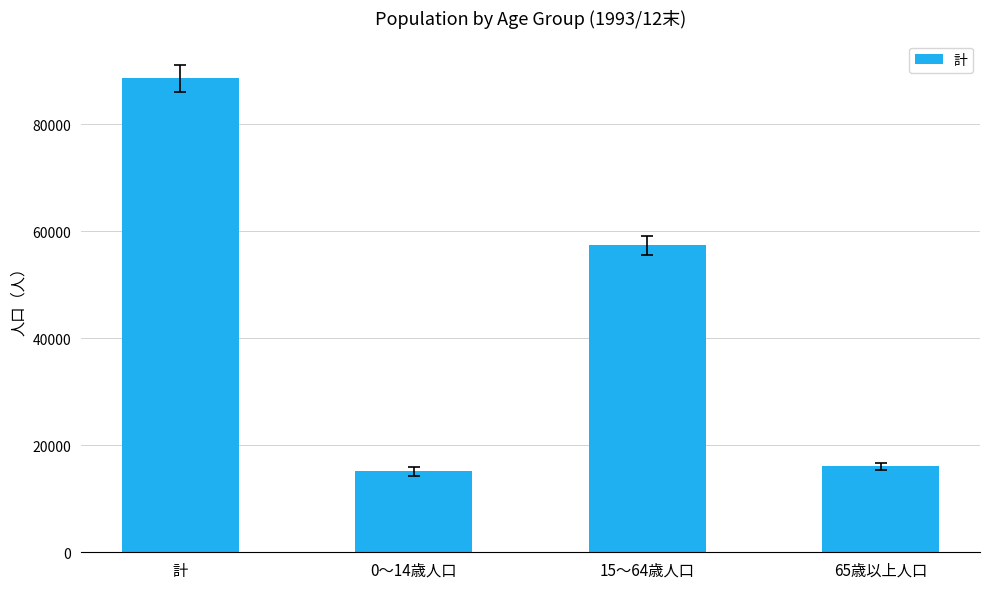

Between 計 and 15～64歳人口, which is larger?

計